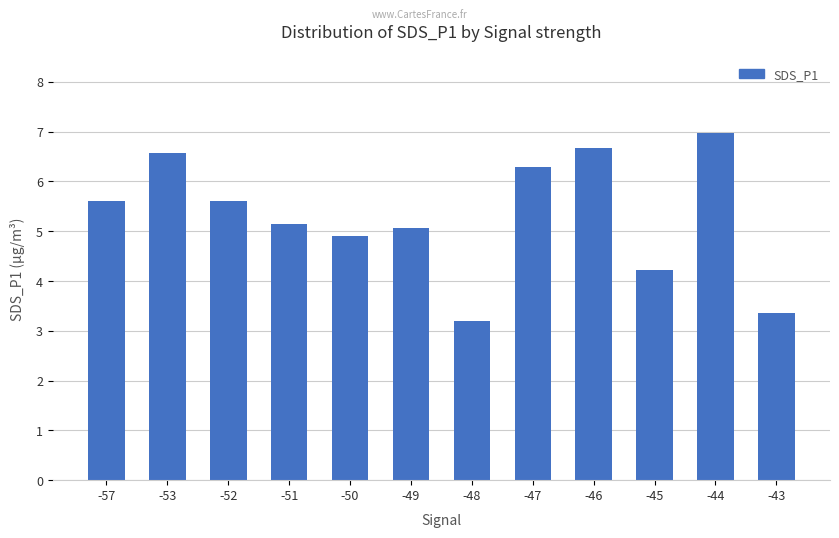

What is the sum of all values?

63.6